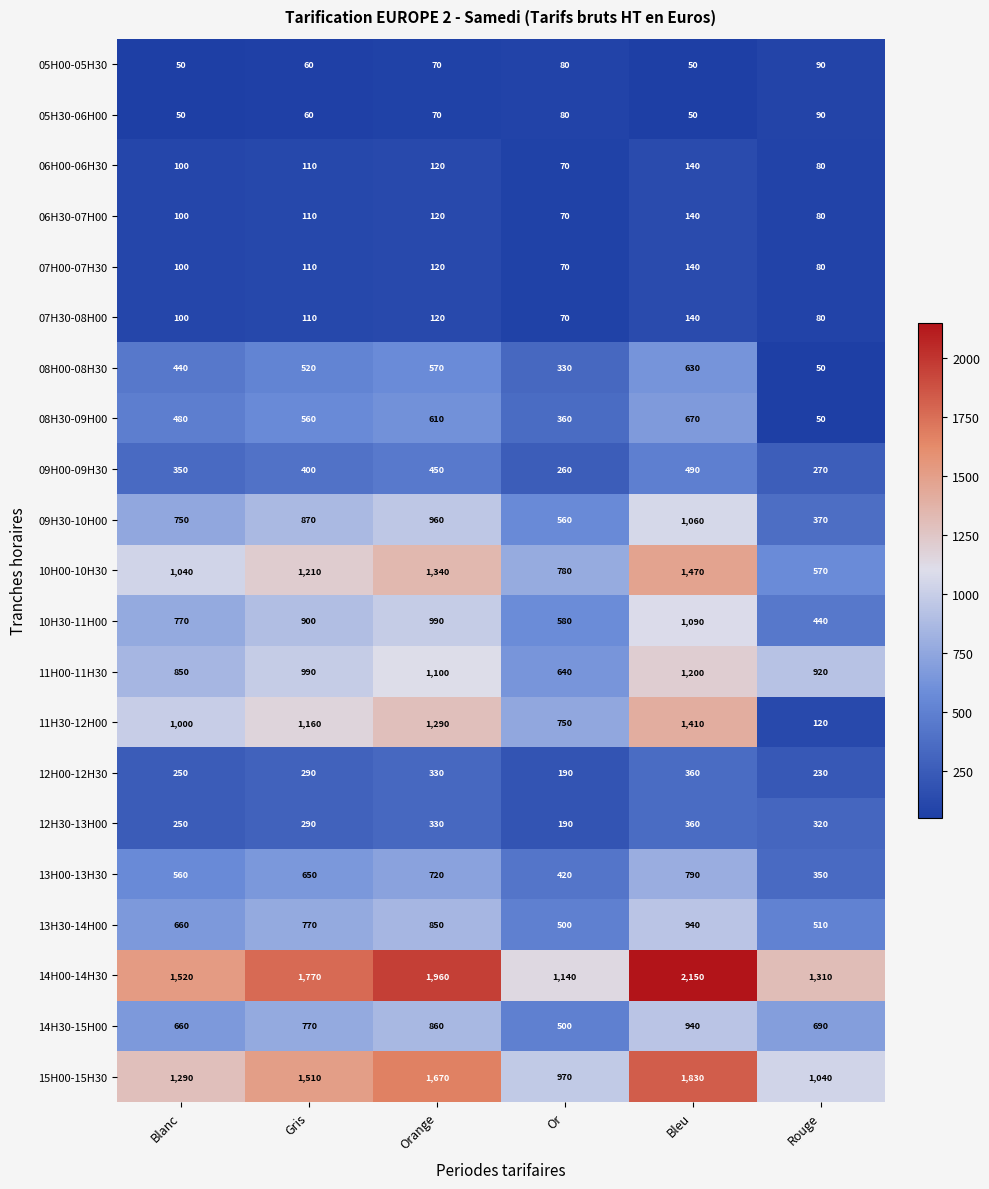

Which series has the largest range (max minus min)?

11H30-12H00